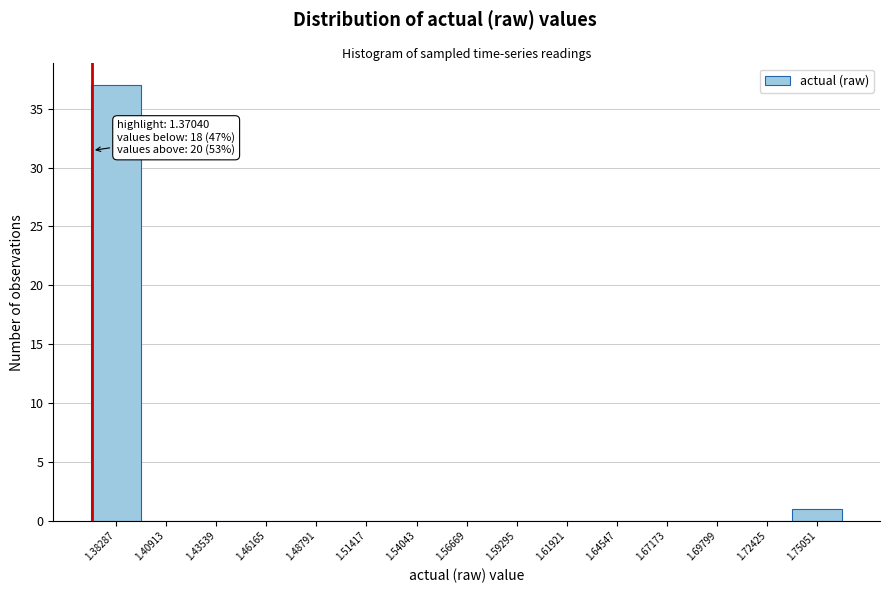

Which range on the x-axis has the tallest bar?

1.370 to 1.395